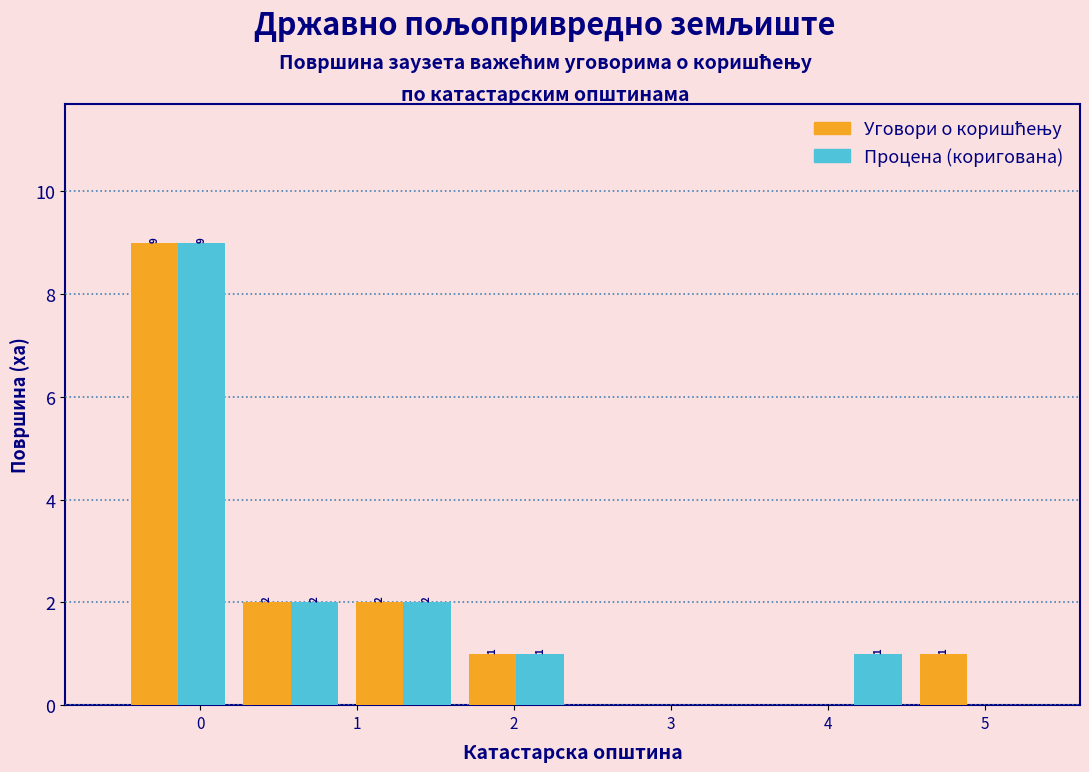

In the Процена (коригована) series, which range on the x-axis has the tallest bar?

-0.5 to 0.2